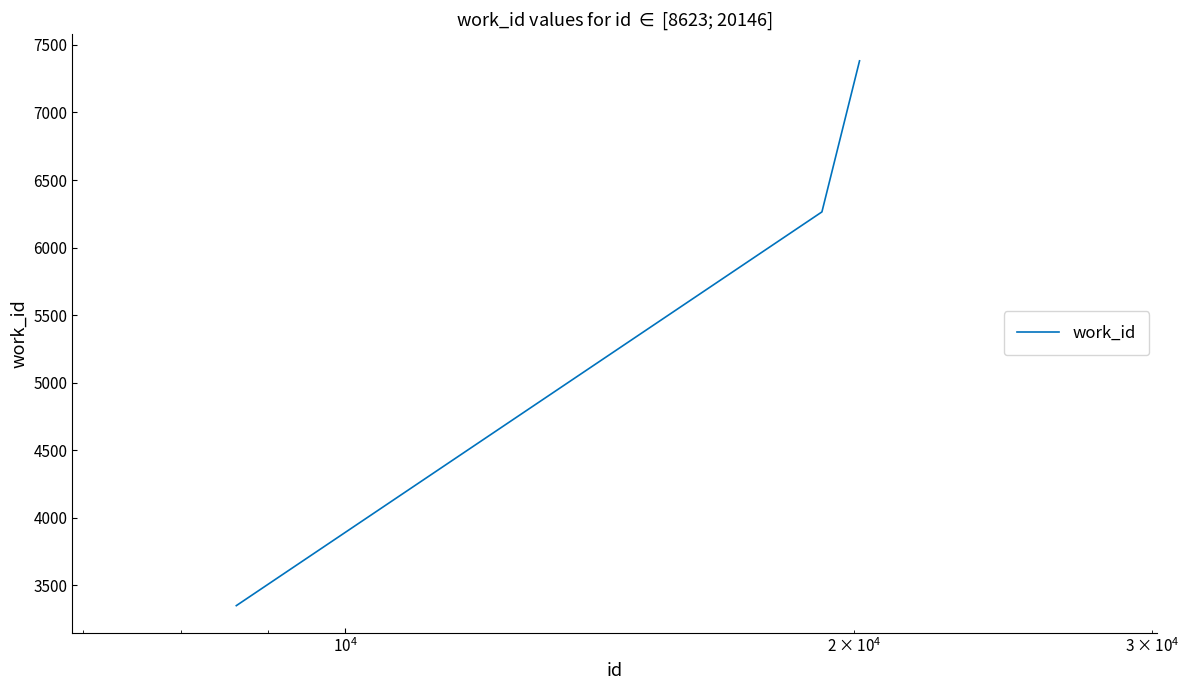

What is the difference between the maximum and minimum values?

4032